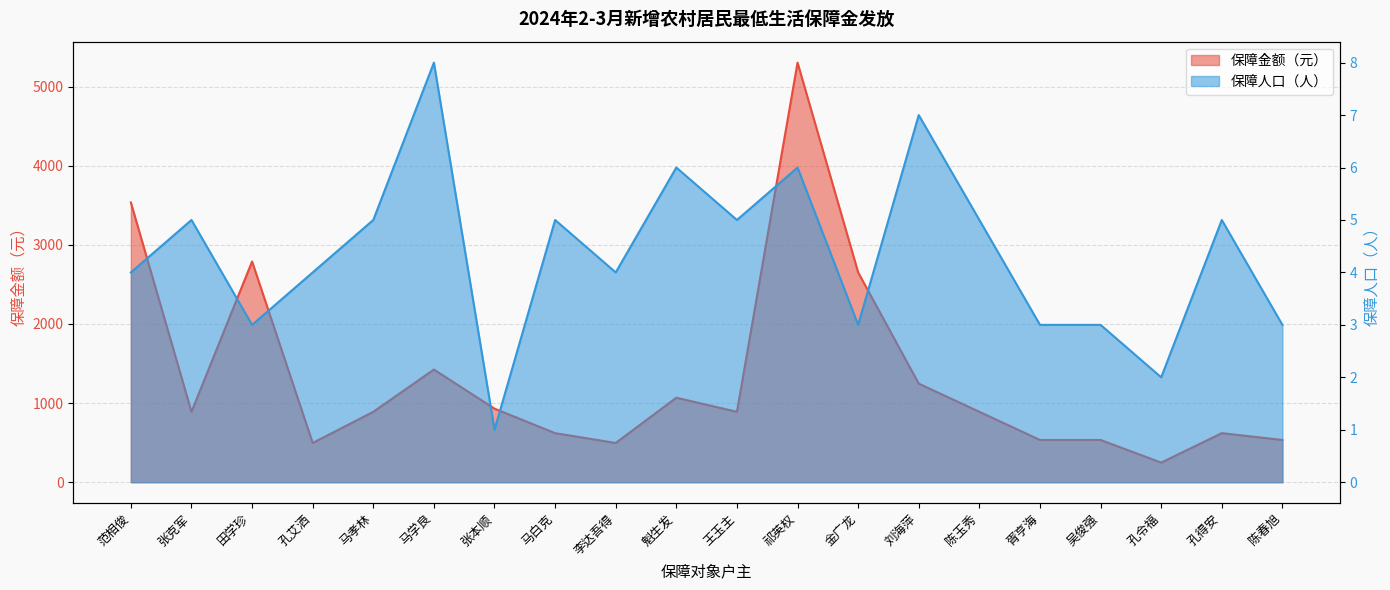

How many interior local peaks does the 保障人口 series have?

7